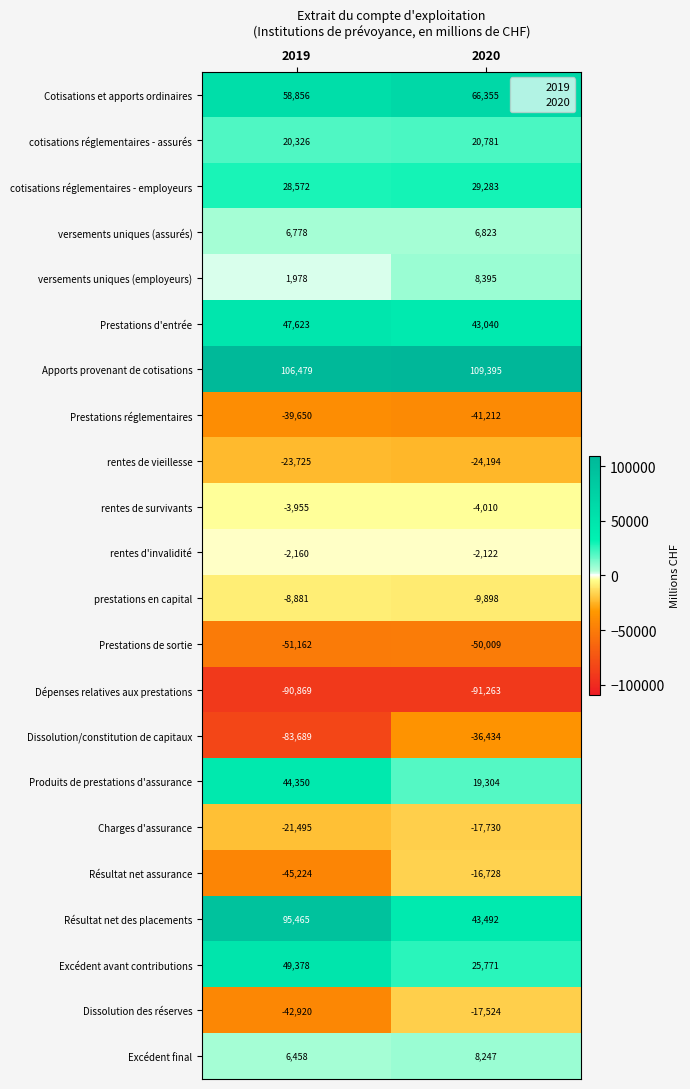

Is it true that rentes d'invalidité equals -2160 at 2019?

True